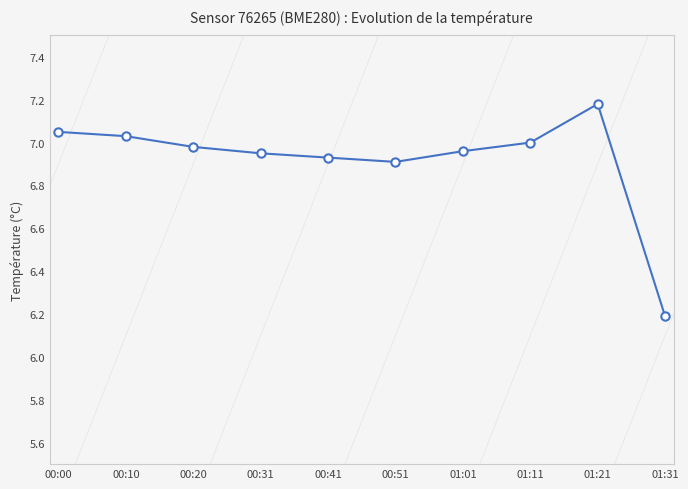

What is the label of the 6th point from the right?

00:41